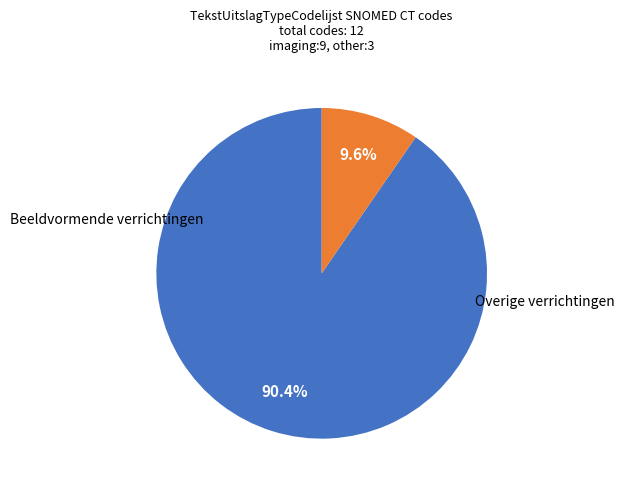

Is there any slice that represents more than half of the pie?

Yes